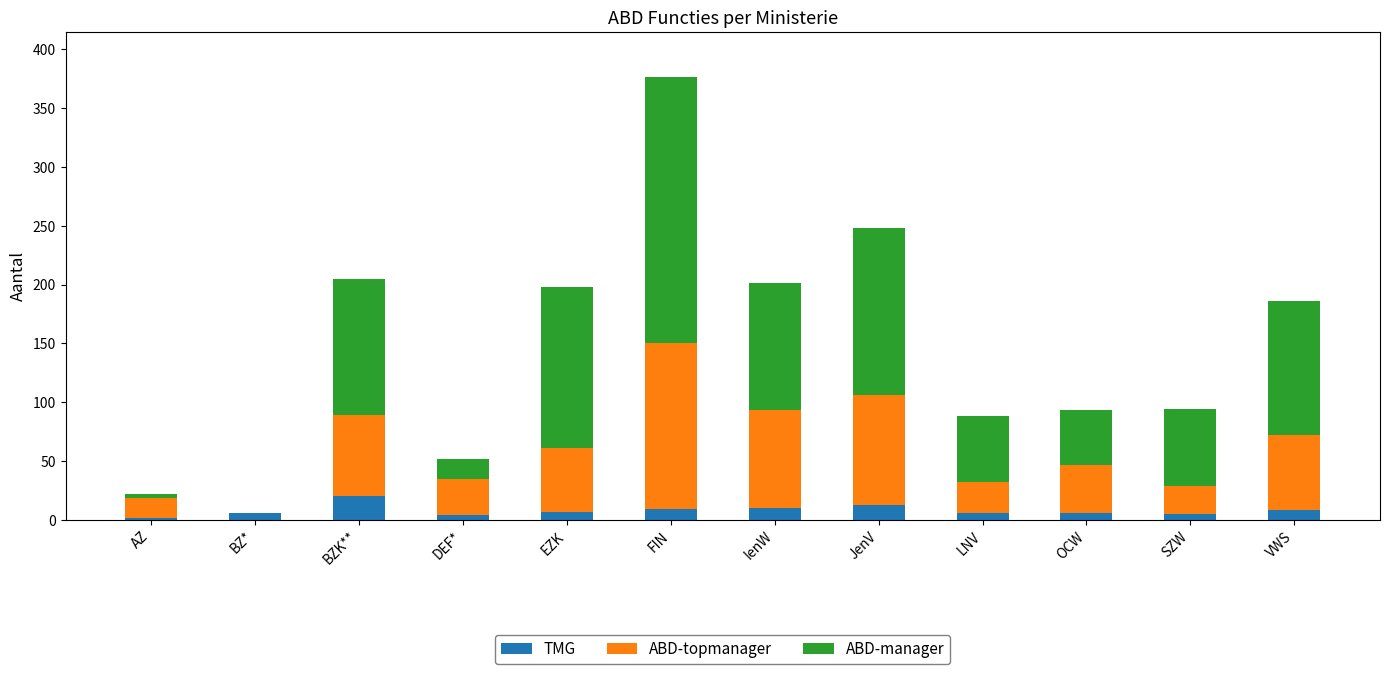

How many series are shown in this chart?

3